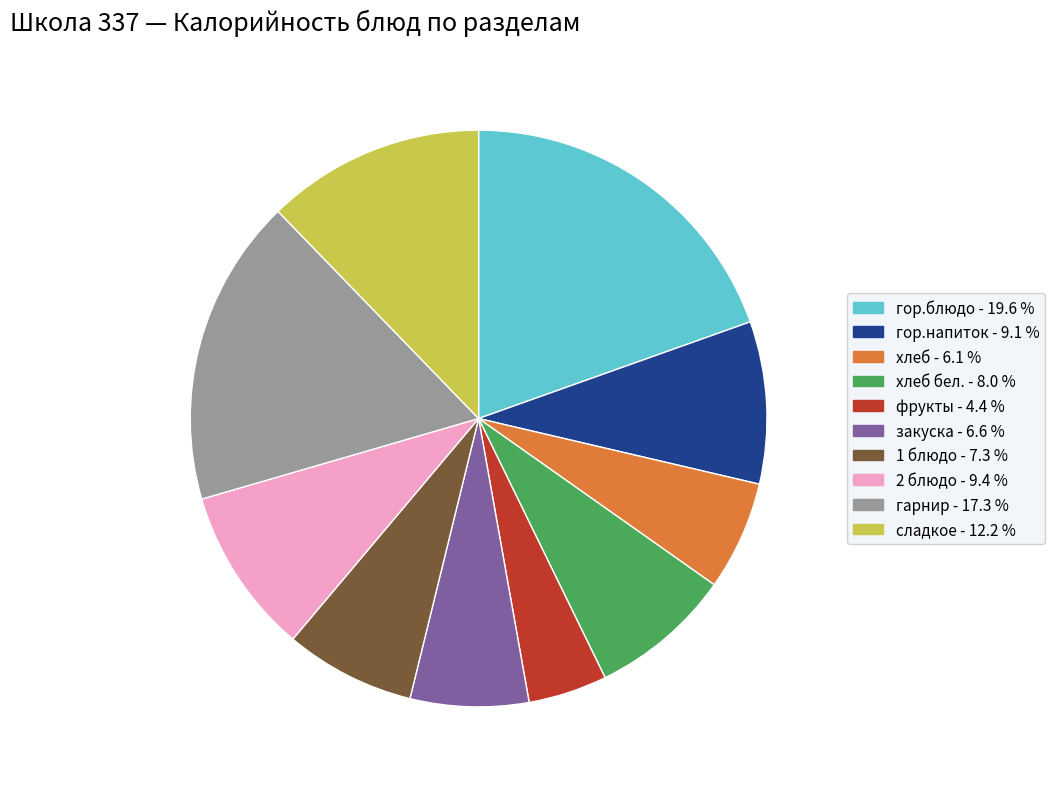

Is there a majority slice in this chart?

No